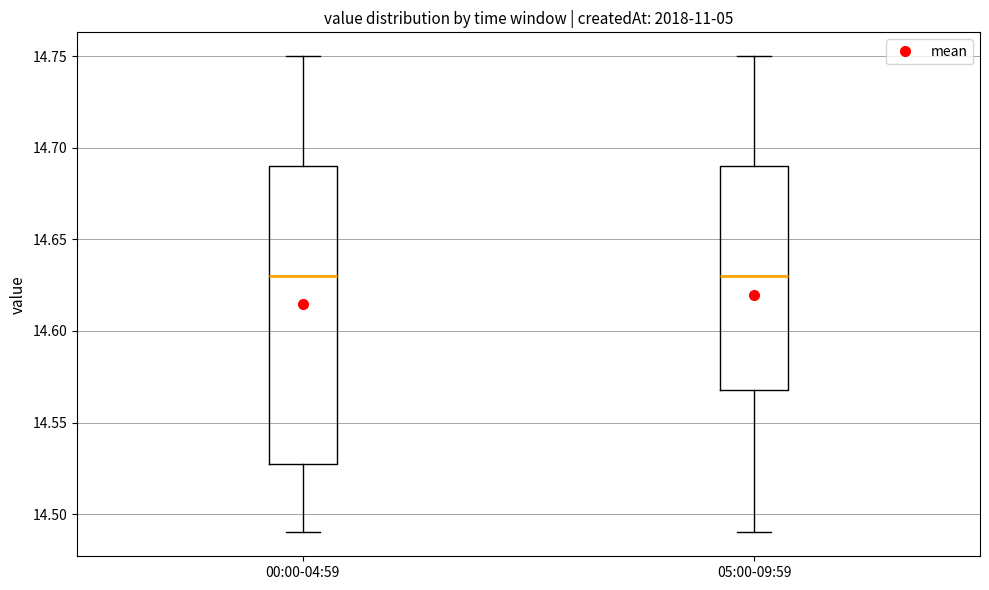

Reading left to right, transcribe this box plot: for each box, give where its median line is, the range the box spans, and where its two whiskers end, as read against the y-axis. The values are not printed on the chart, so give them approximately, as read against the axis.

00:00-04:59: median 14.63, box 14.53 to 14.69, whiskers 14.49 to 14.75
05:00-09:59: median 14.63, box 14.57 to 14.69, whiskers 14.49 to 14.75